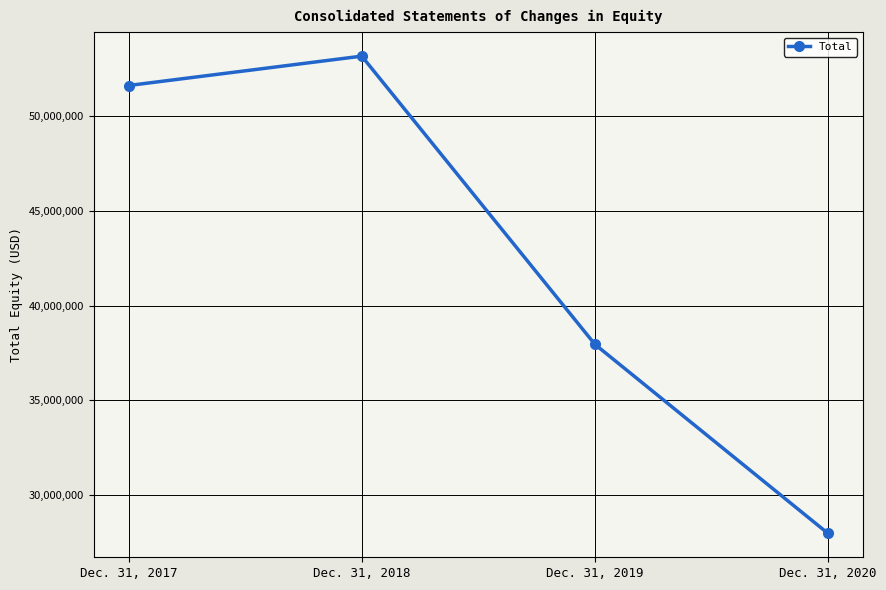

Where is the first local maximum?

Dec. 31, 2018